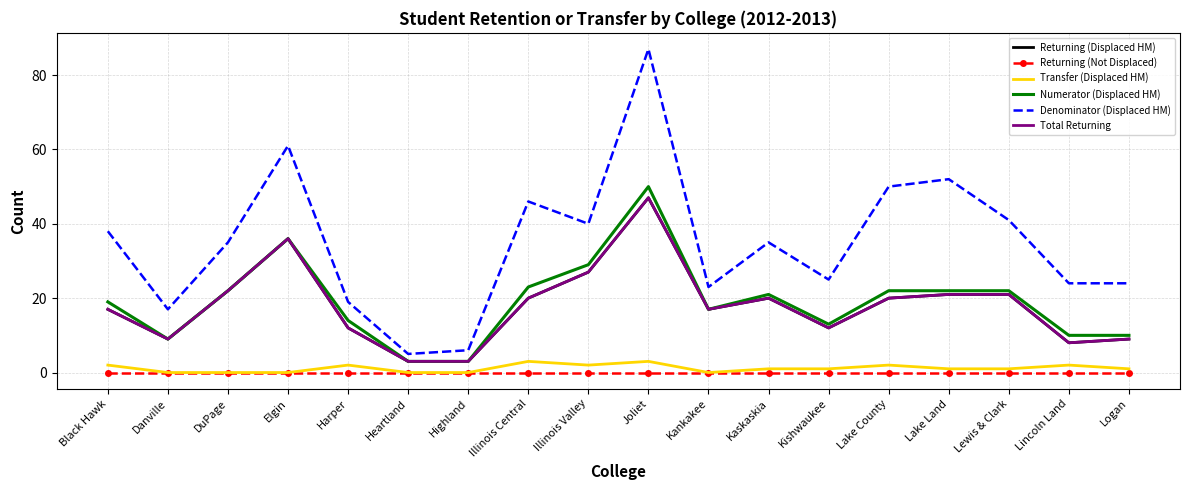

Is this an area chart (filled region under the line)?

No